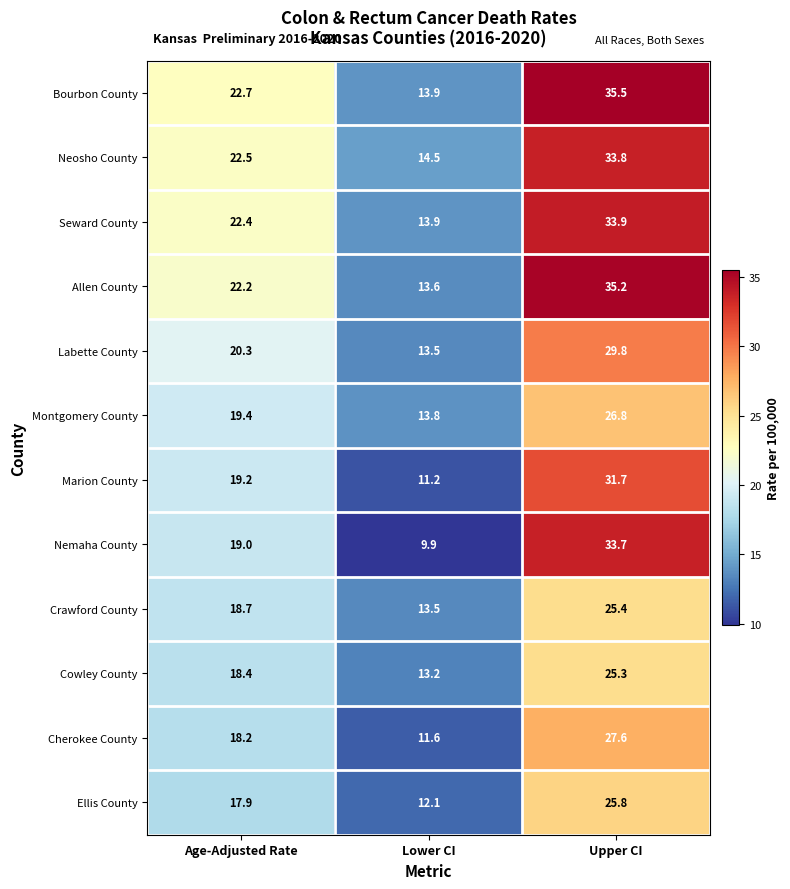

What is the approximate value of Labette County at Upper CI?

29.8